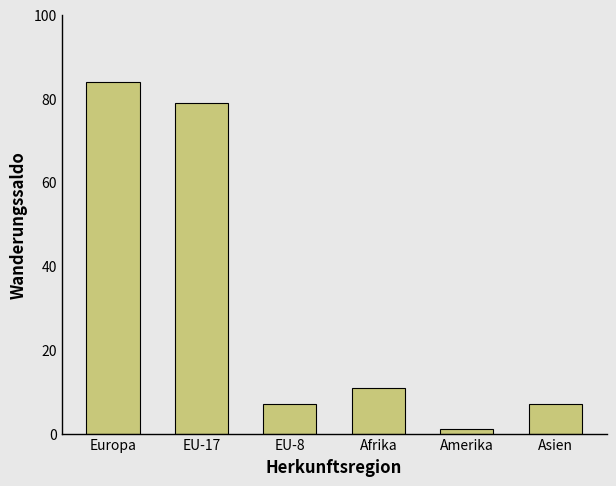

What is the difference between the maximum and second lowest values?

77